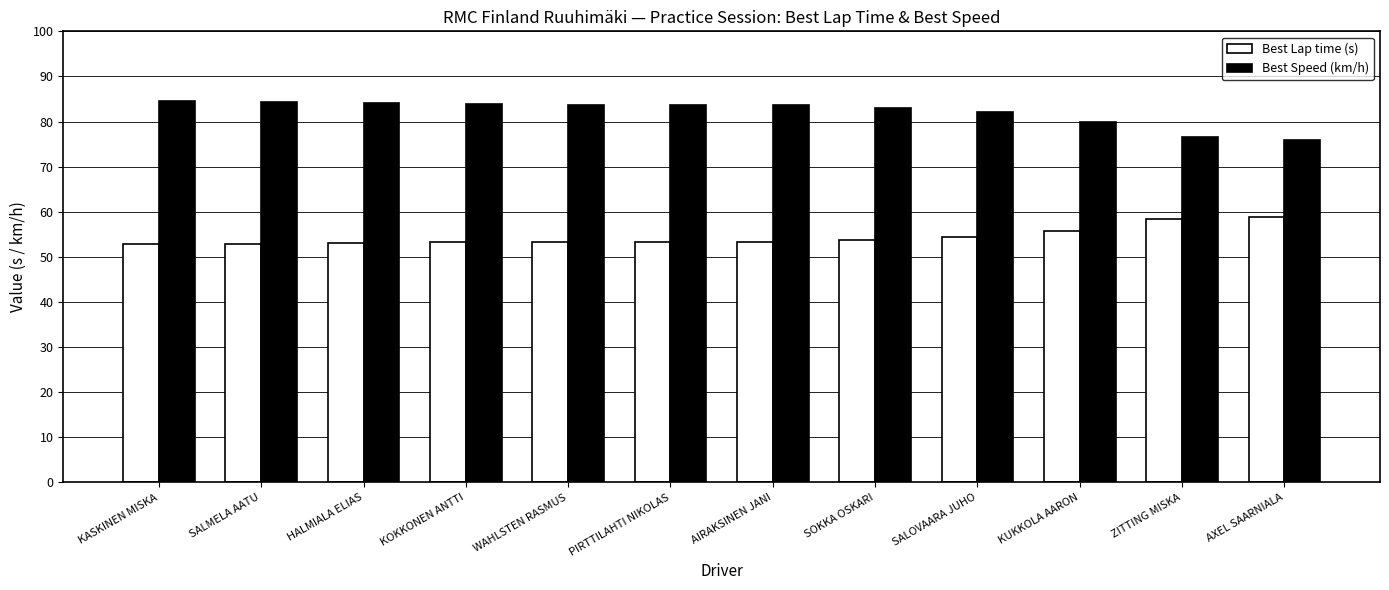

What position from the right is KASKINEN MISKA?

12